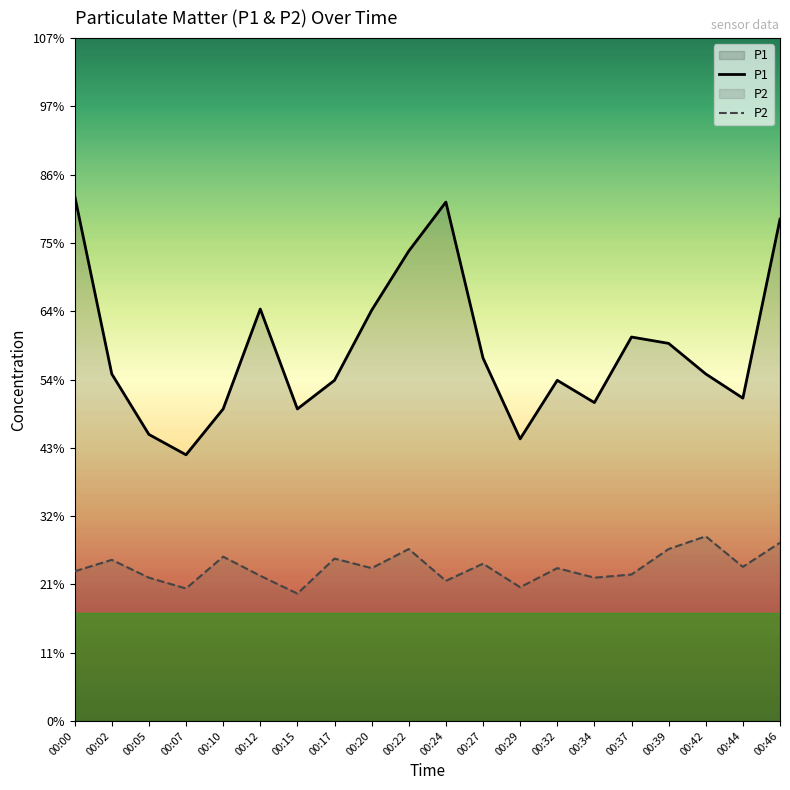

What is the lowest value of the P1 series?

4.2